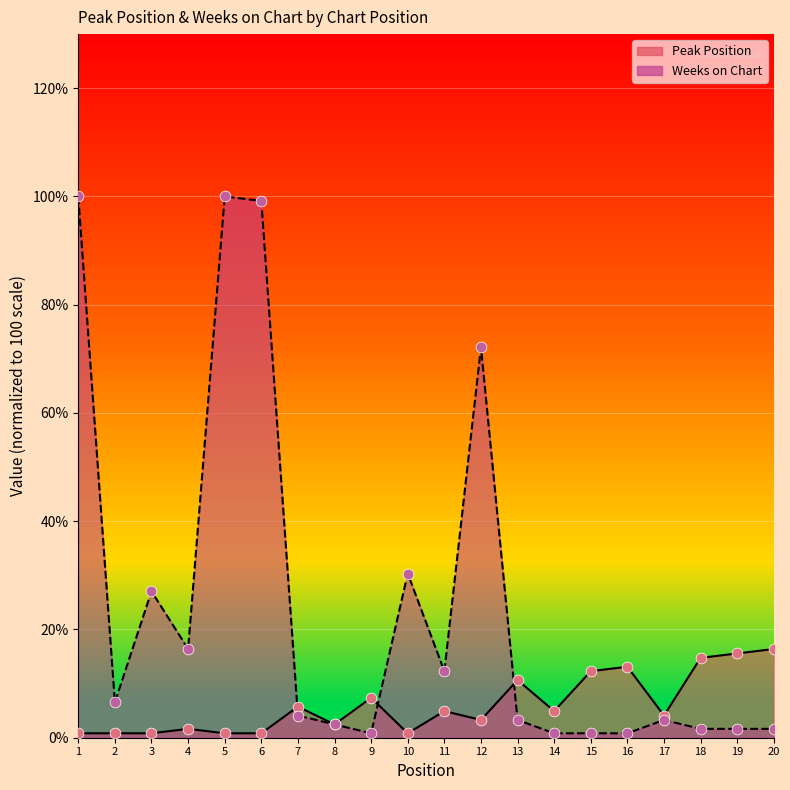

What is the total value across all series at 20?

18.0